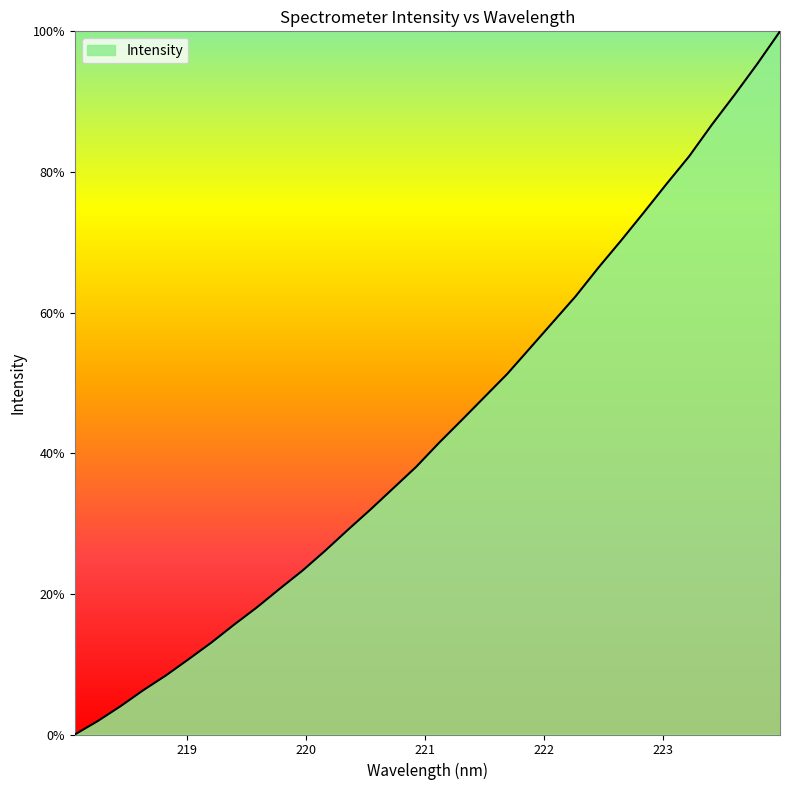

True or false: the data has more than 2 interior local peaks.

False